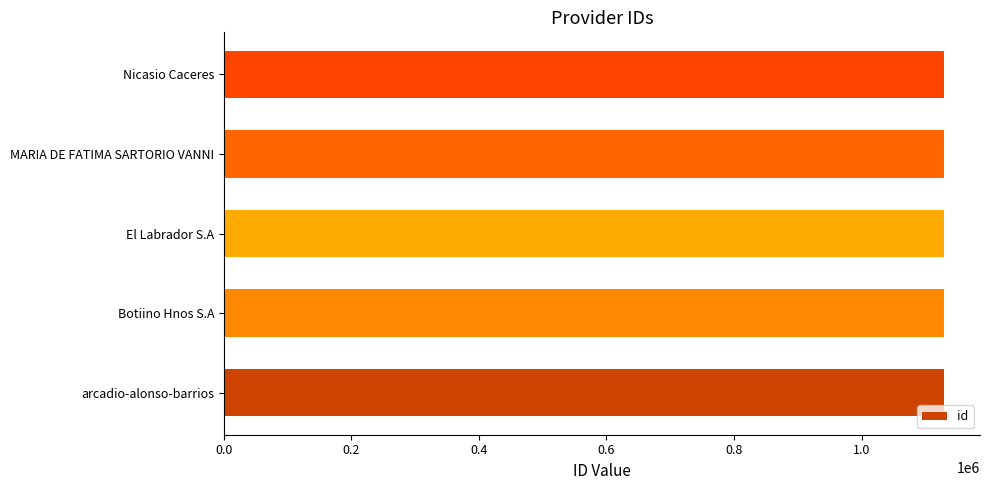

What is the sum of all values?

5646585